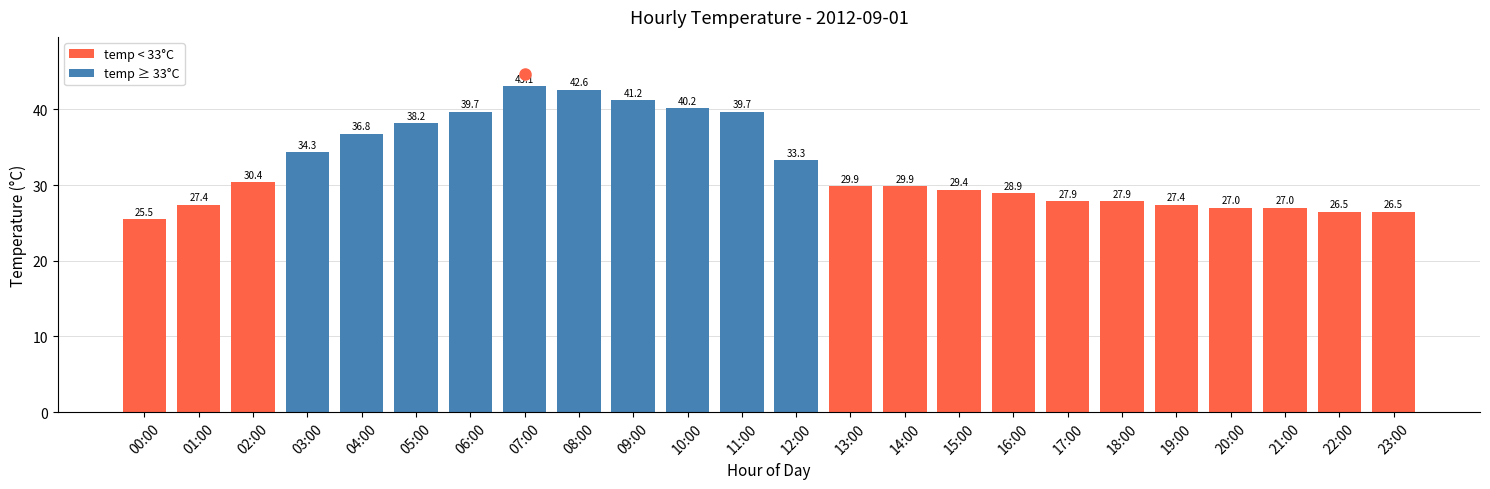

How many bars are there in total?

24